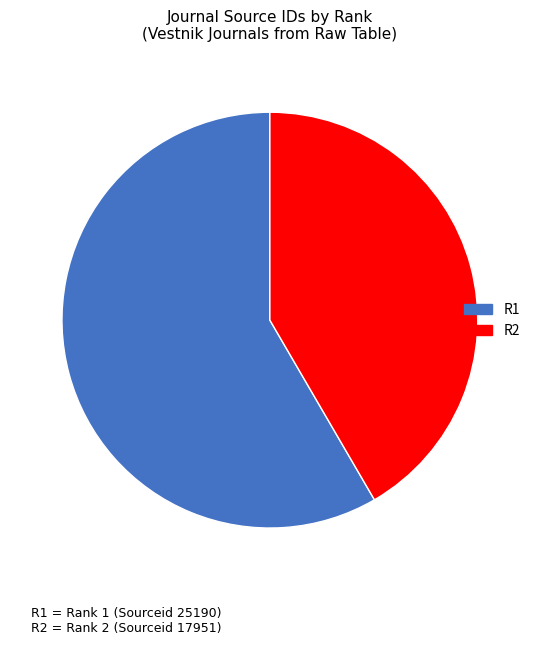

True or false: R1 accounts for 51% of the total.

False